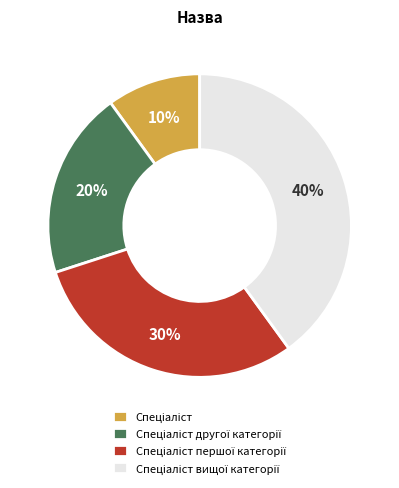

Is there any slice that represents more than half of the pie?

No